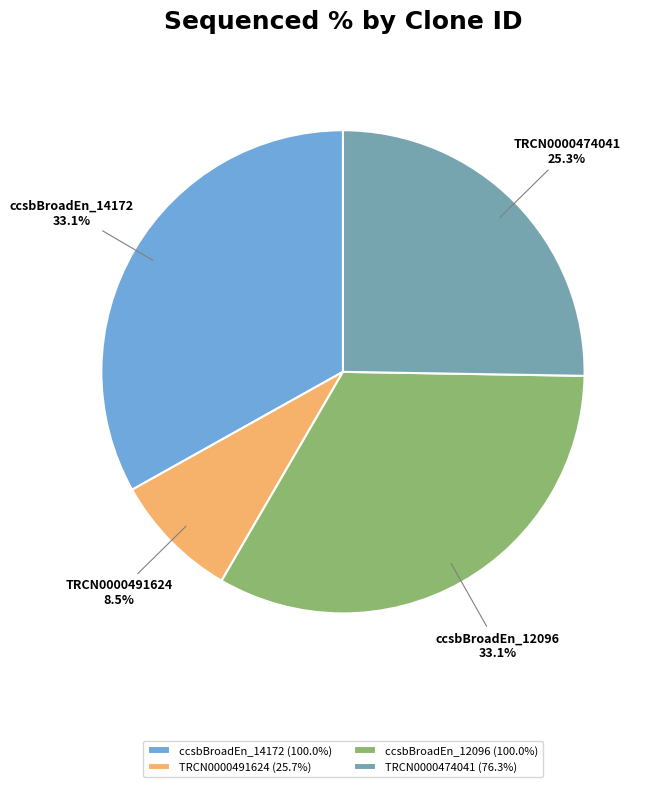

Which slice is the largest?

ccsbBroadEn_14172